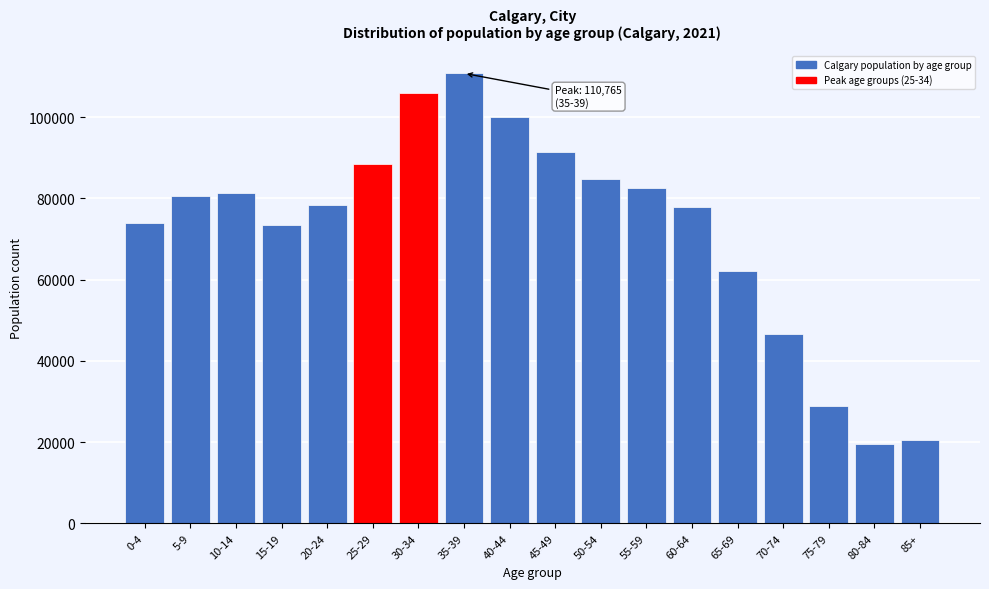

What is the greatest value displayed?

110765